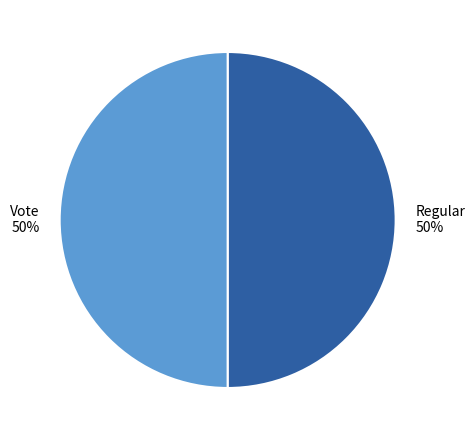

Count the number of slices in the pie.

2